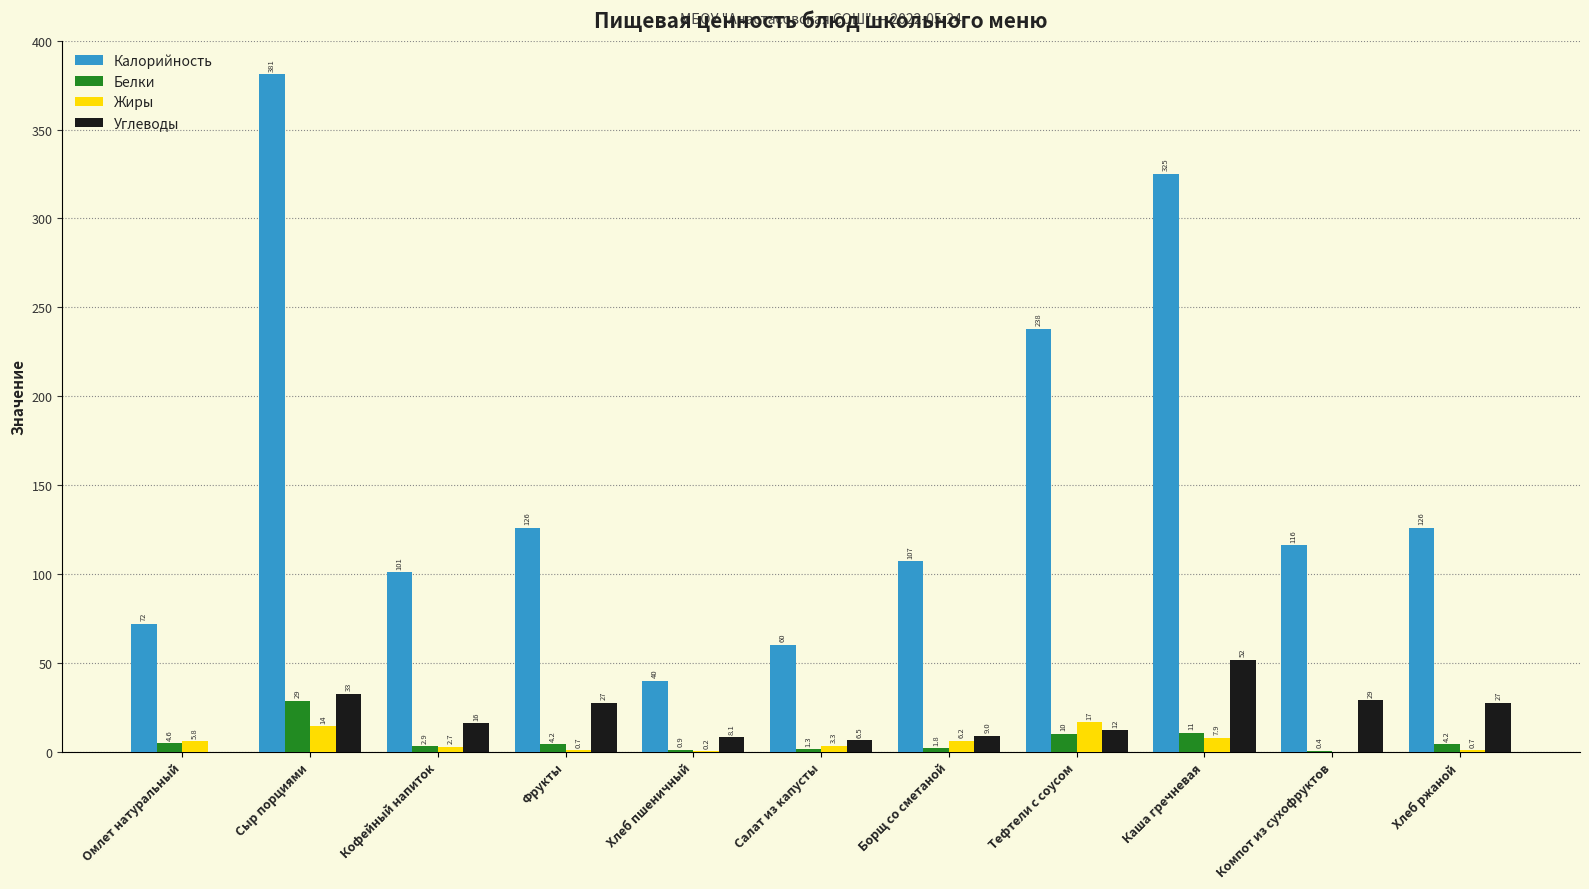

Which category has the highest value in the Калорийность series?

Сыр порциями